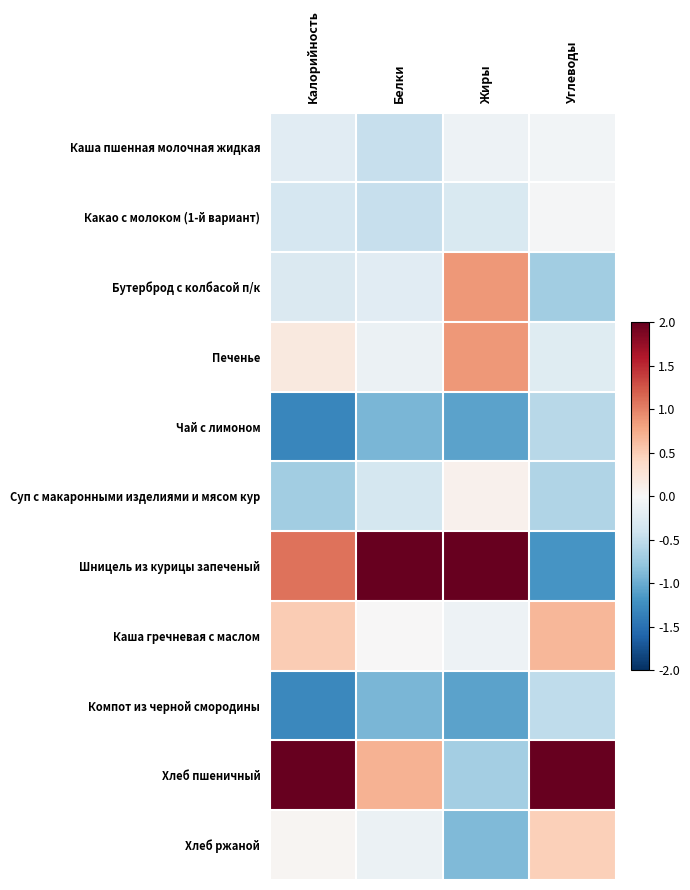

Rank the series at Калорийность from highest to lowest value.

Хлеб пшеничный, Шницель из курицы запеченый, Каша гречневая с маслом, Печенье, Хлеб ржаной, Каша пшенная молочная жидкая, Бутерброд с колбасой п/к, Какао с молоком (1-й вариант), Суп с макаронными изделиями и мясом кур, Компот из черной смородины, Чай с лимоном